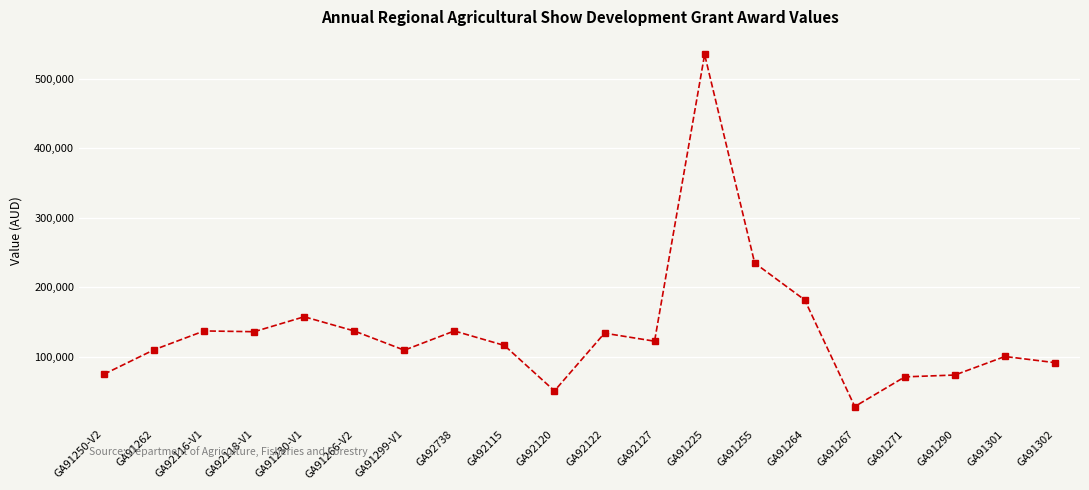

What is the change in value from GA91299-V1 to GA91302?

-17903.6